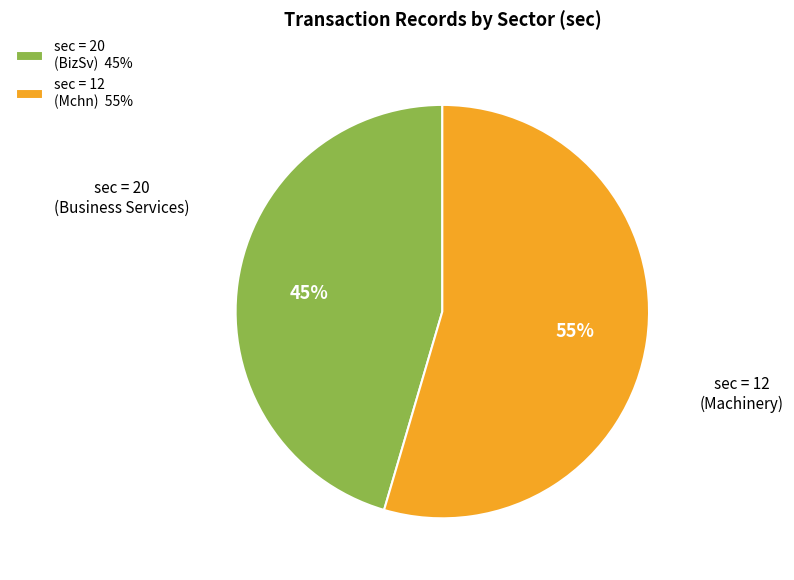

To the nearest percent, what is the combined percentage of sec = 12 (Mchn) 55% and sec = 20 (BizSv) 45%?

100%